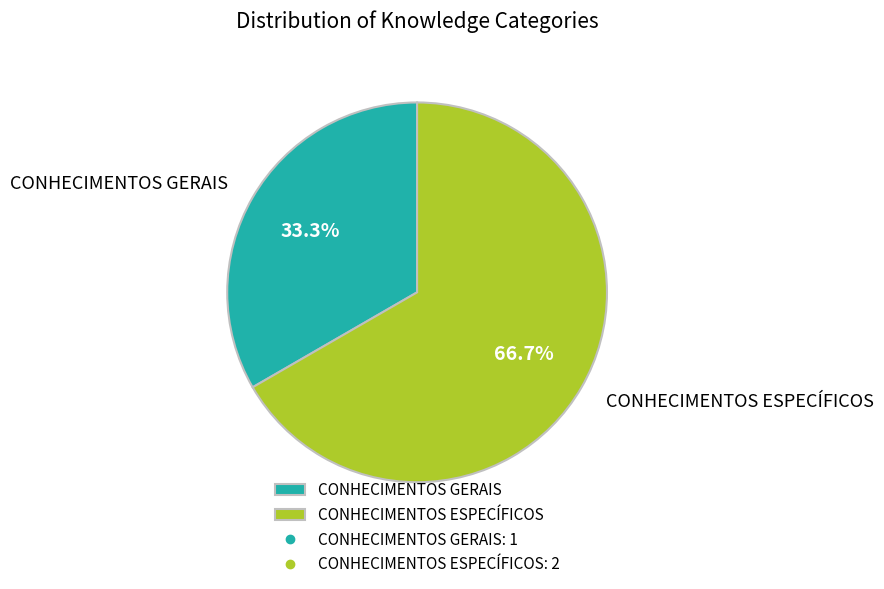

Rank the categories by value from highest to lowest.

CONHECIMENTOS ESPECÍFICOS, CONHECIMENTOS GERAIS